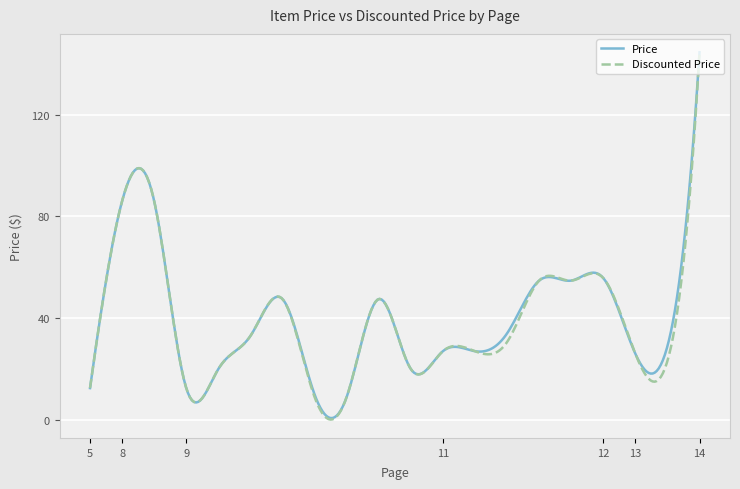

What is the maximum value for Price?

144.5